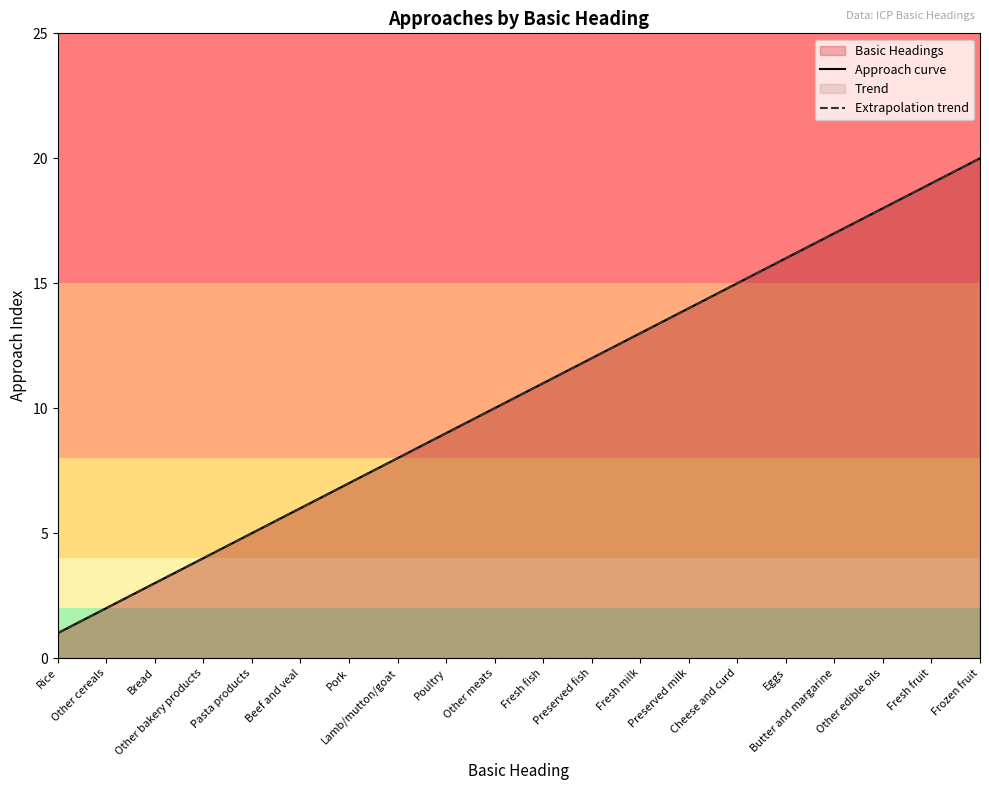

What is the sum of the Extrapolation trend values at Other meats and Lamb/mutton/goat?

18